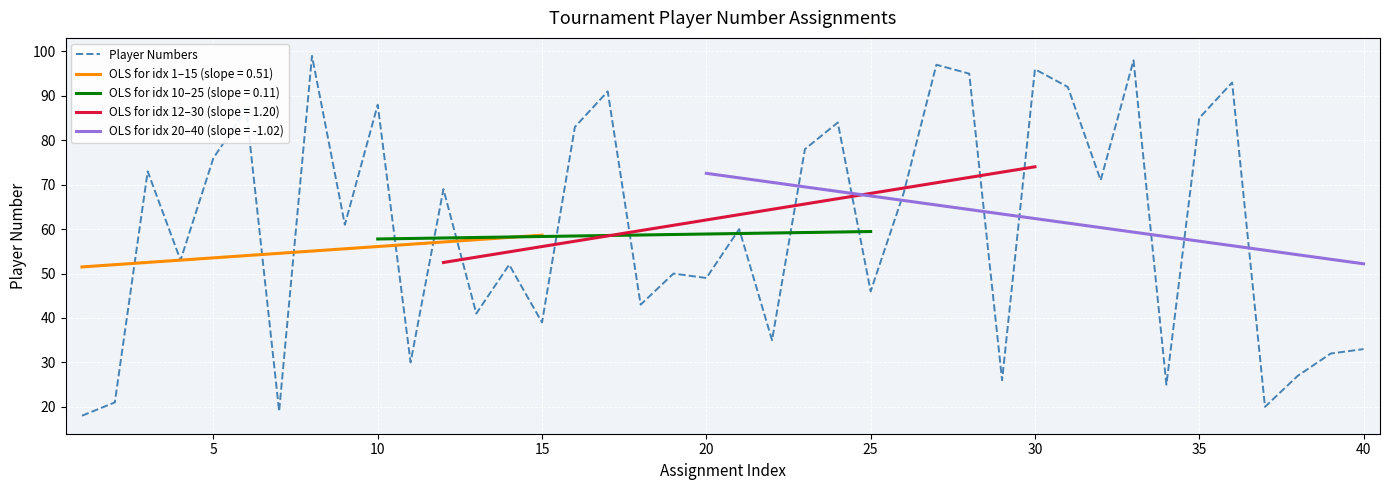

What is the value of the 34th point from the left?

25